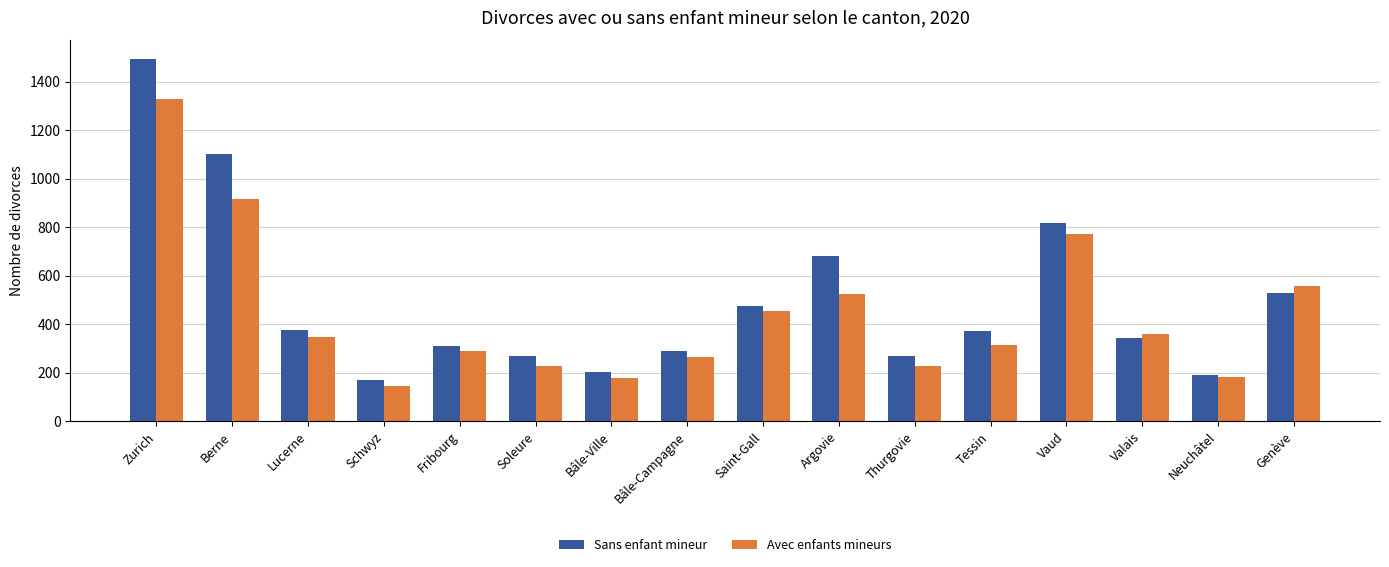

What is the label of the 9th bar from the right?

Bâle-Campagne